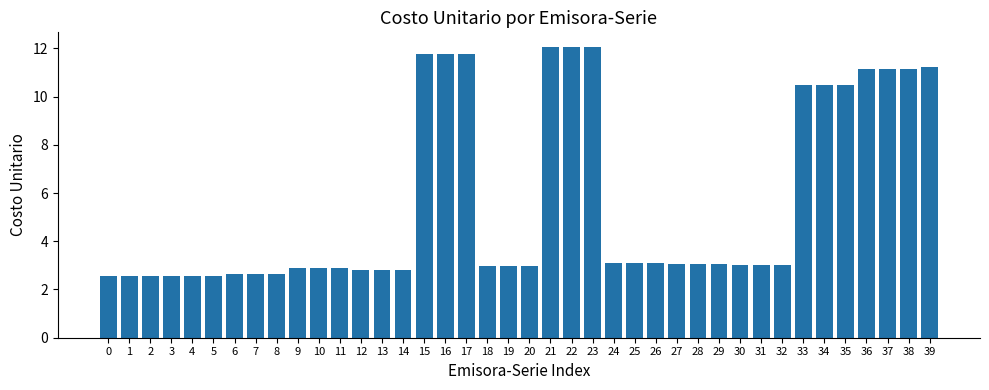

True or false: the data shows 7.9 at 23.

False